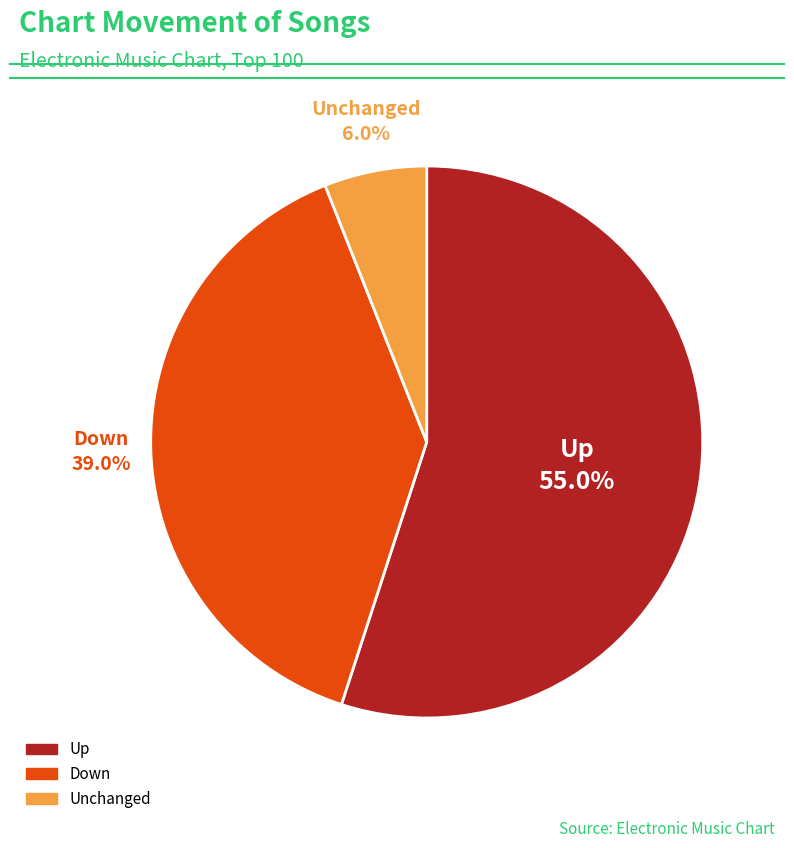

To the nearest percent, what is the difference between the largest and smallest slice percentages?

49%